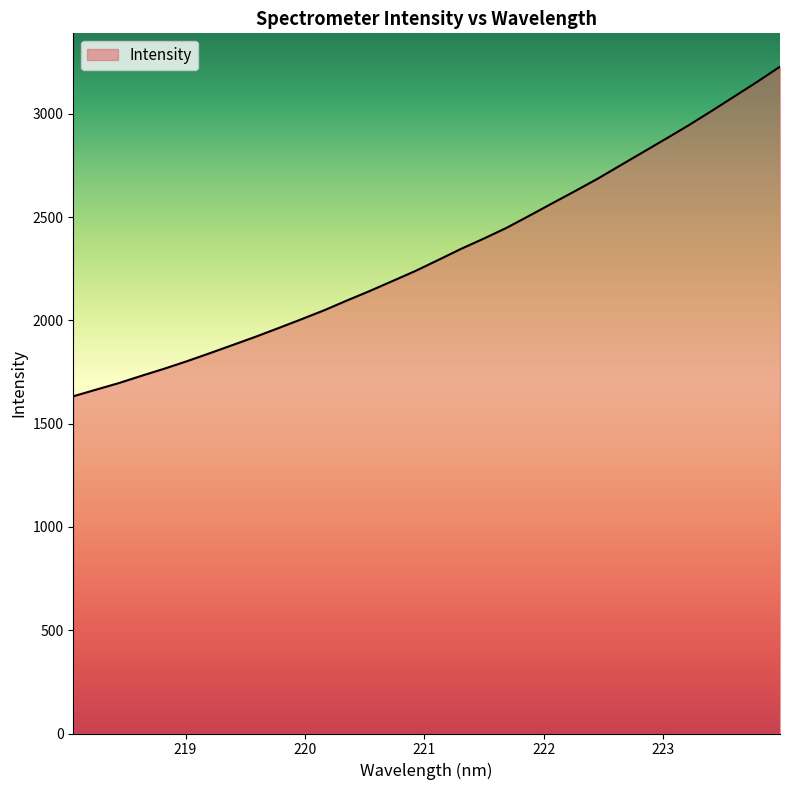

Reading left to right, list all the values displayed in this chart.

1632.9	1665.0	1696.9	1732.4	1766.8	1803.4	1842.2	1881.7	1921.5	1963.4	2006.0	2049.5	2096.9	2143.0	2191.3	2239.8	2292.9	2346.7	2396.6	2448.7	2507.5	2567.2	2626.3	2686.8	2751.4	2815.9	2880.4	2945.8	3014.5	3085.1	3155.6	3228.9